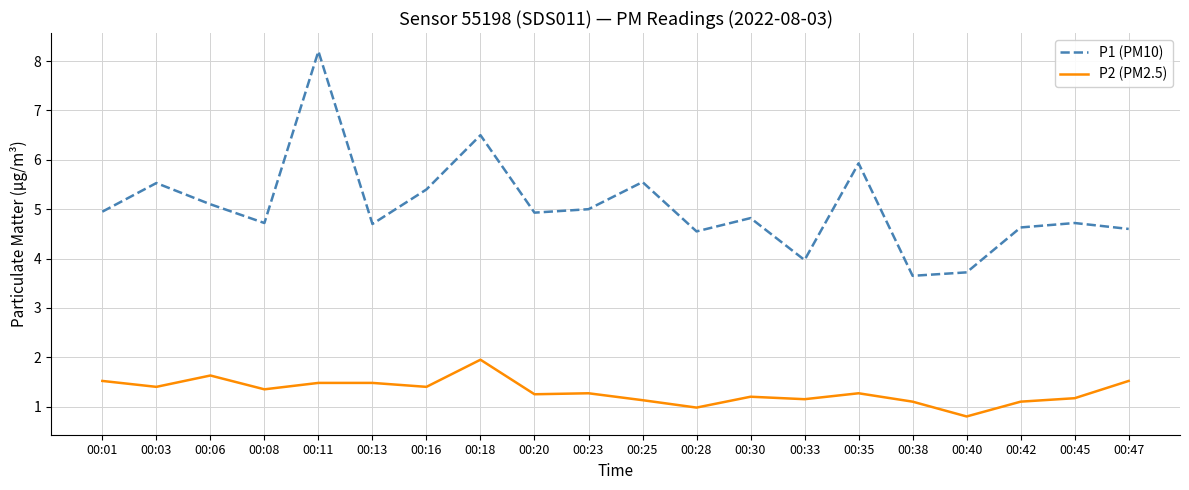

What is the maximum value shown in the chart?

8.2